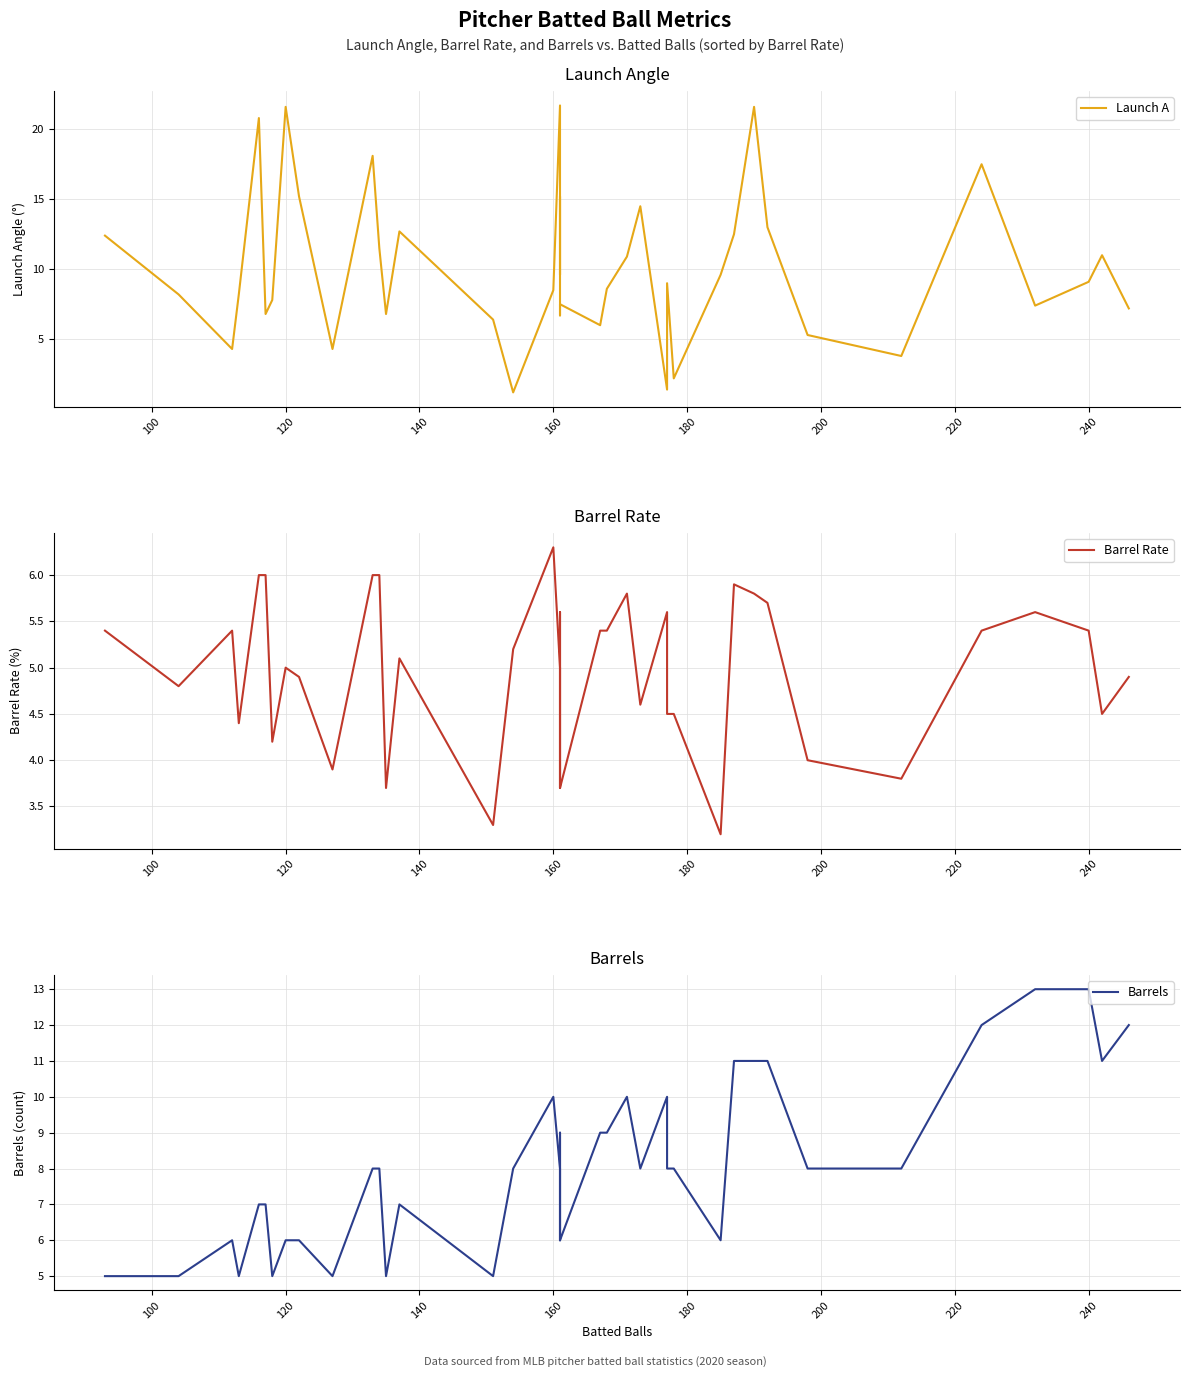

Is the value of Launch A at 22 greater than the value of Barrels at 30?

No